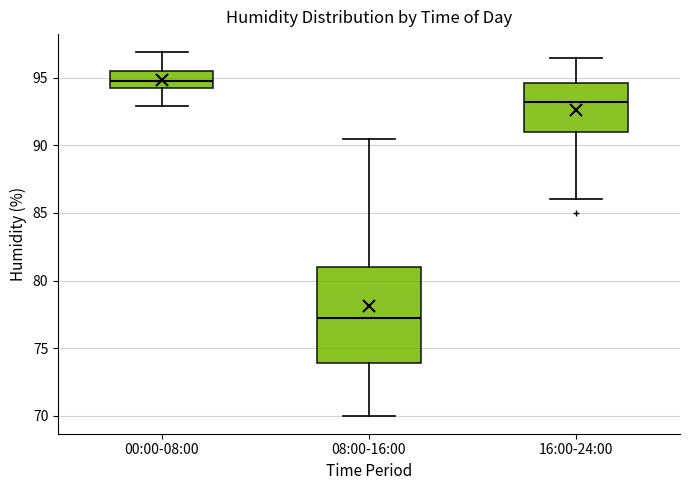

Where is the upper edge of the box for 00:00-08:00 on the y-axis? The values are not printed on the chart, so give them approximately, as read against the axis.

95.5